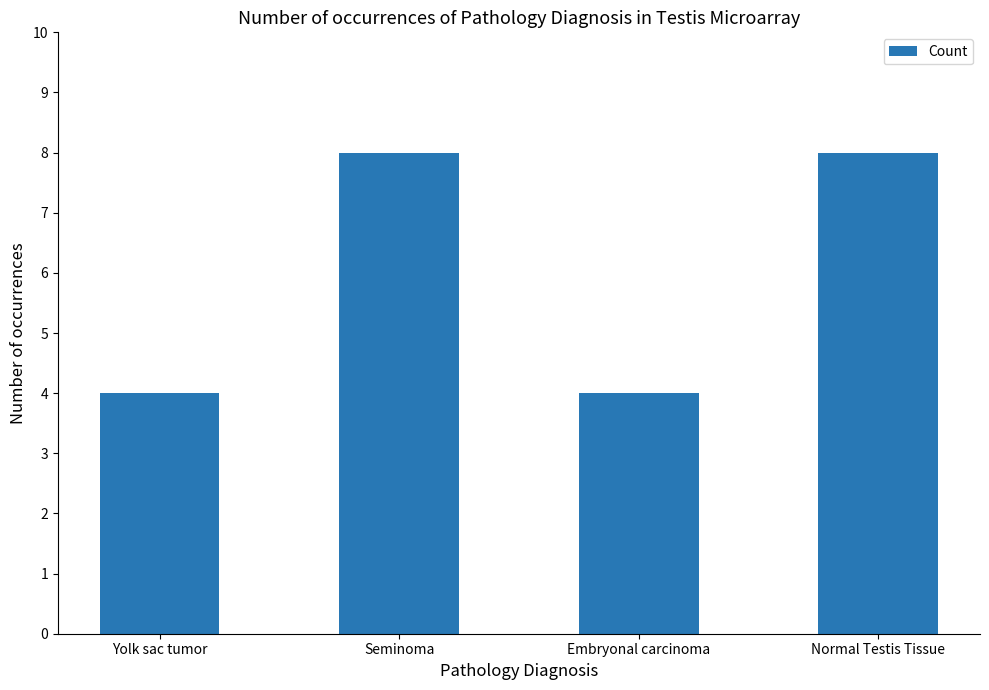

What is the difference between the maximum and minimum values?

4